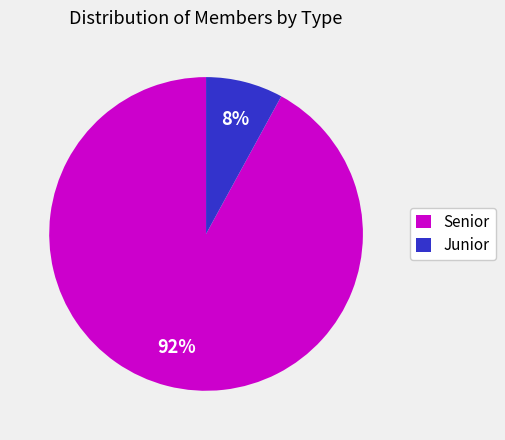

Between Senior and Junior, which is larger?

Senior